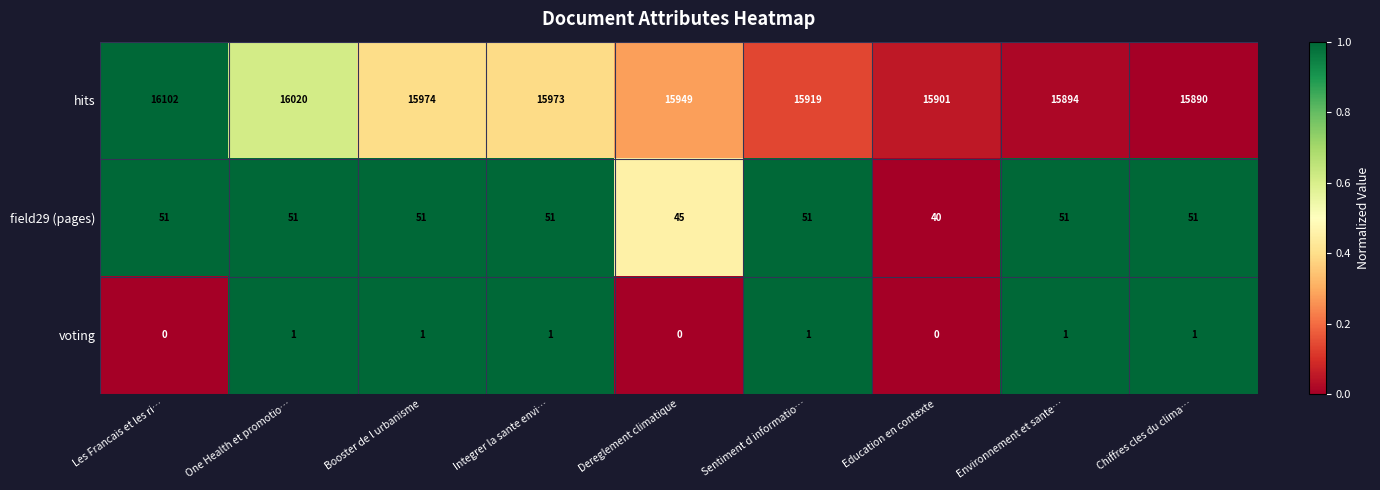

Rank the series by their maximum value, from lowest to highest.

voting, field29 (pages), hits